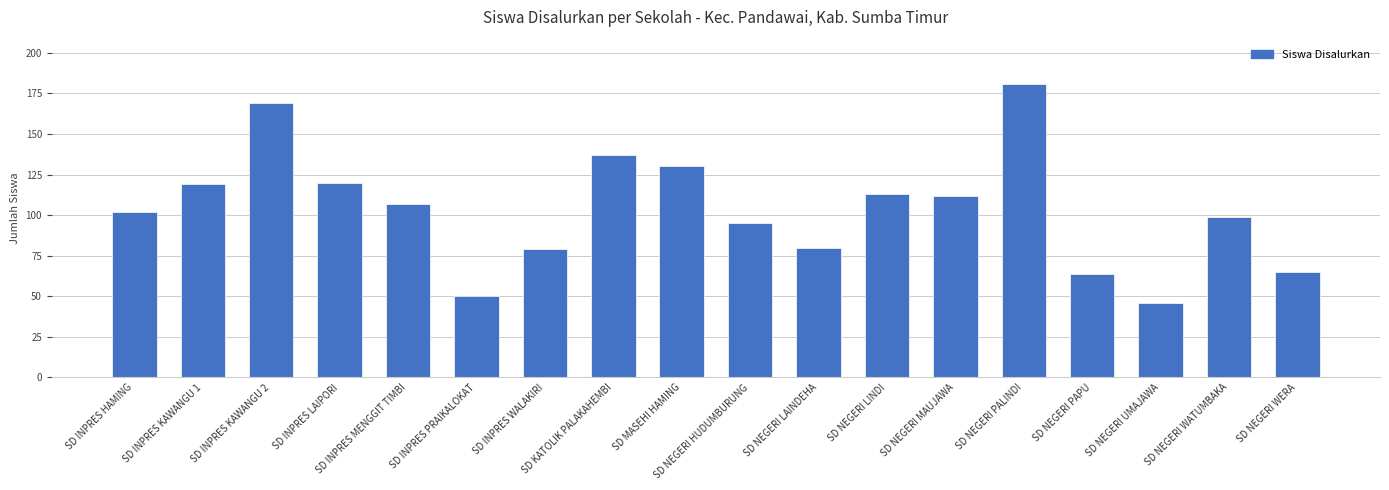

What is the sum of all values?

1868